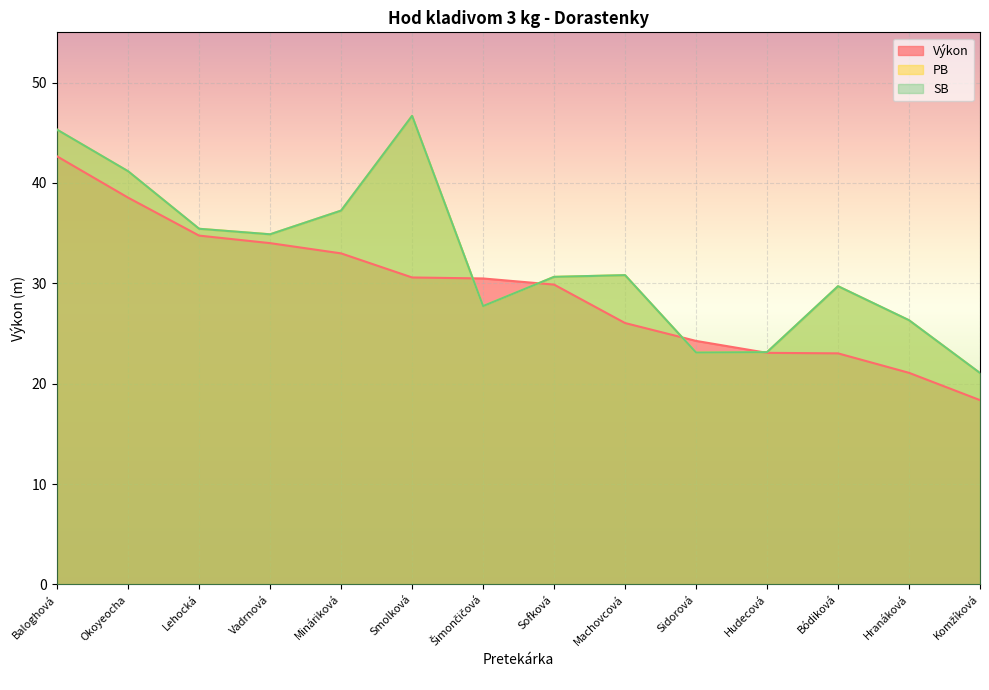

True or false: Výkon has more than 1 points higher than both neighbors.

False